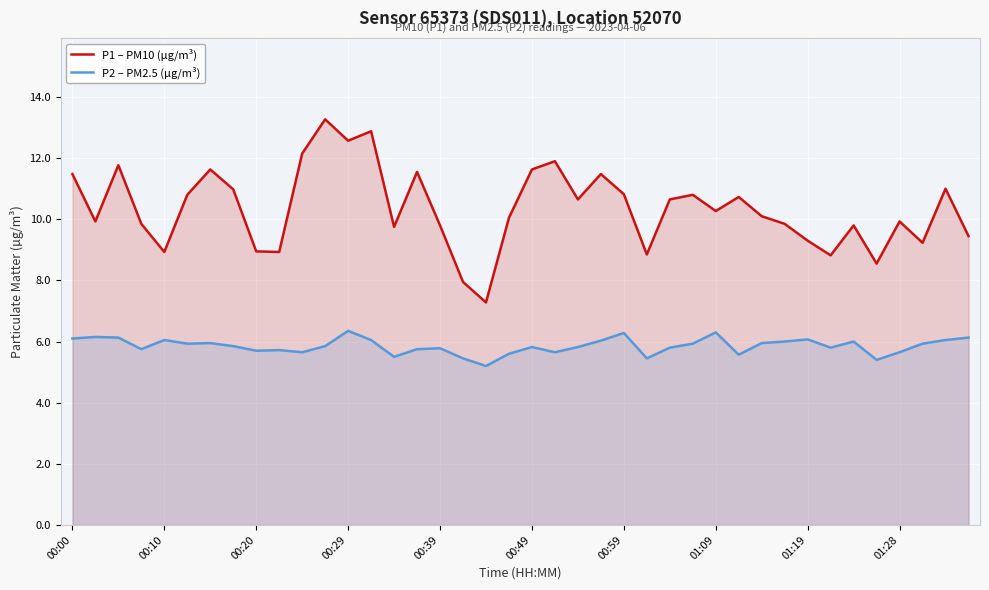

How many interior local peaks does the P2 – PM2.5 (µg/m³) series have?

11